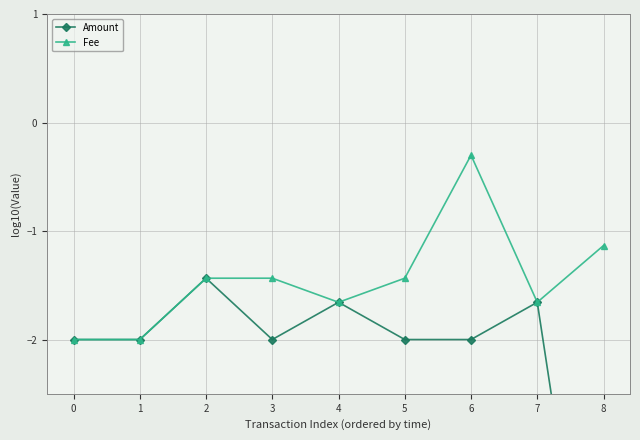

What are all the series names shown in the legend?

Amount, Fee